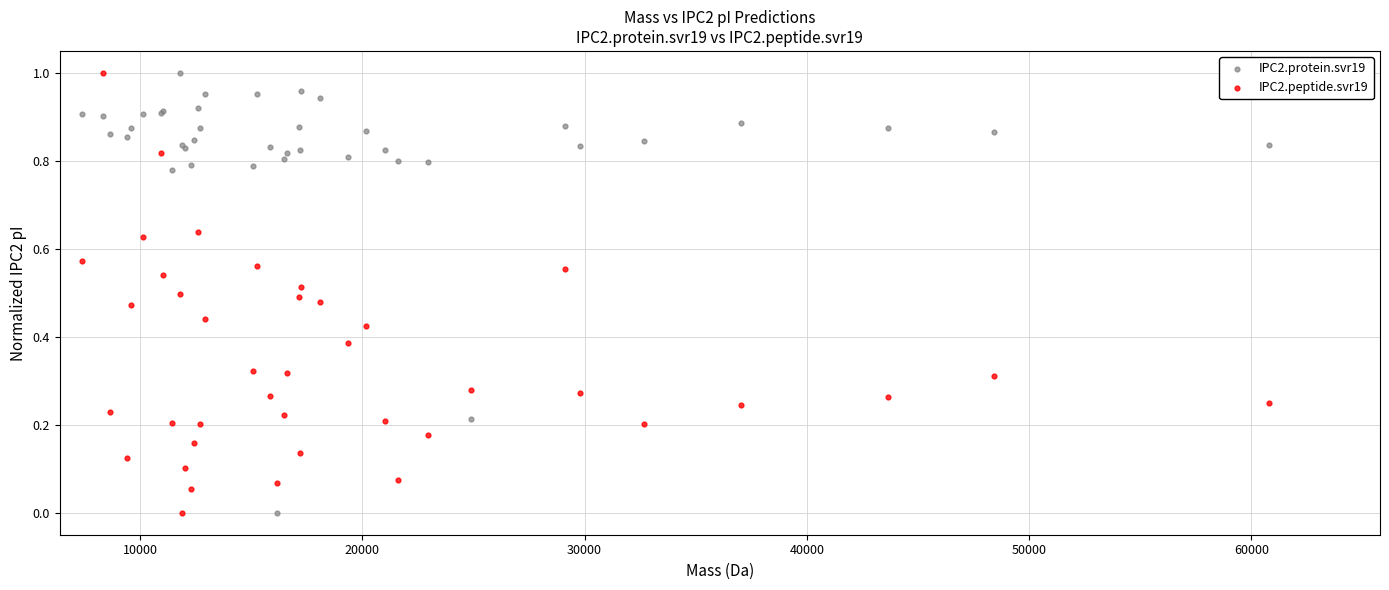

What is the X range (max minus min) for the scatter plot?

53409.5